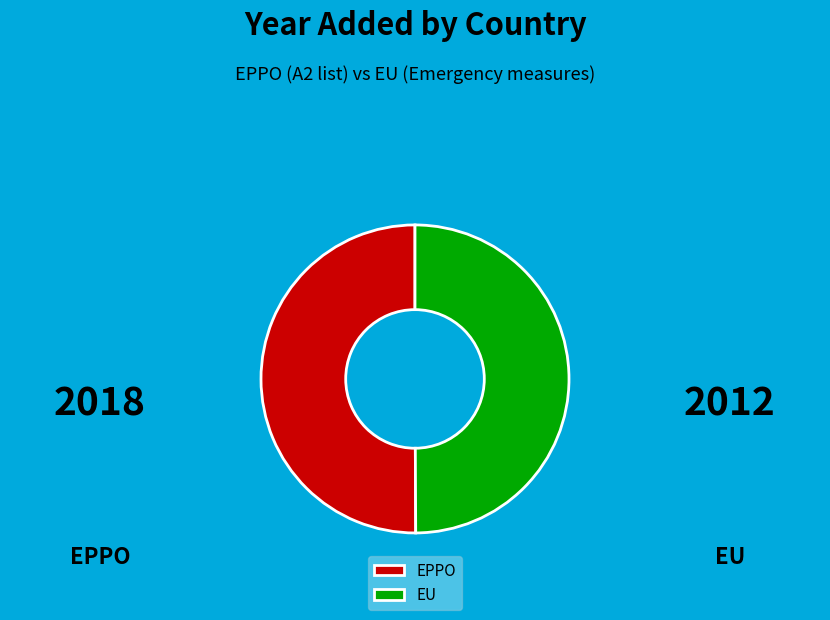

Do EPPO and EU together represent more than half of the pie?

Yes